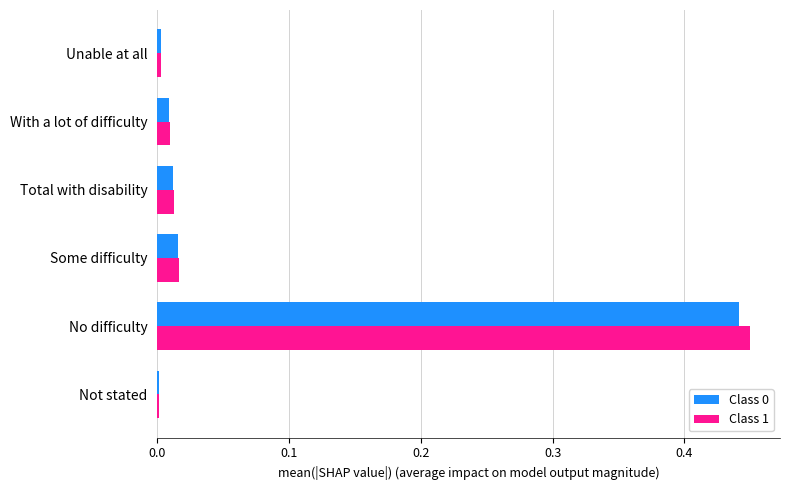

What is the average value of the Class 1 series?

0.1